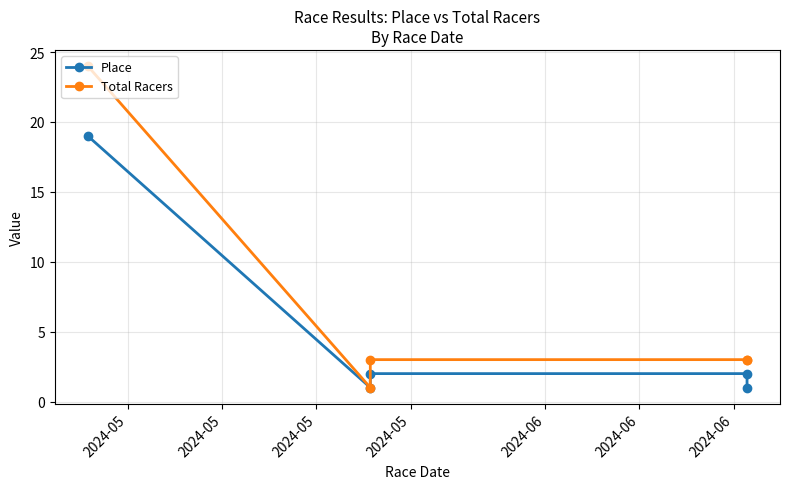

List the series in order of their peak value, lowest first.

Place, Total Racers